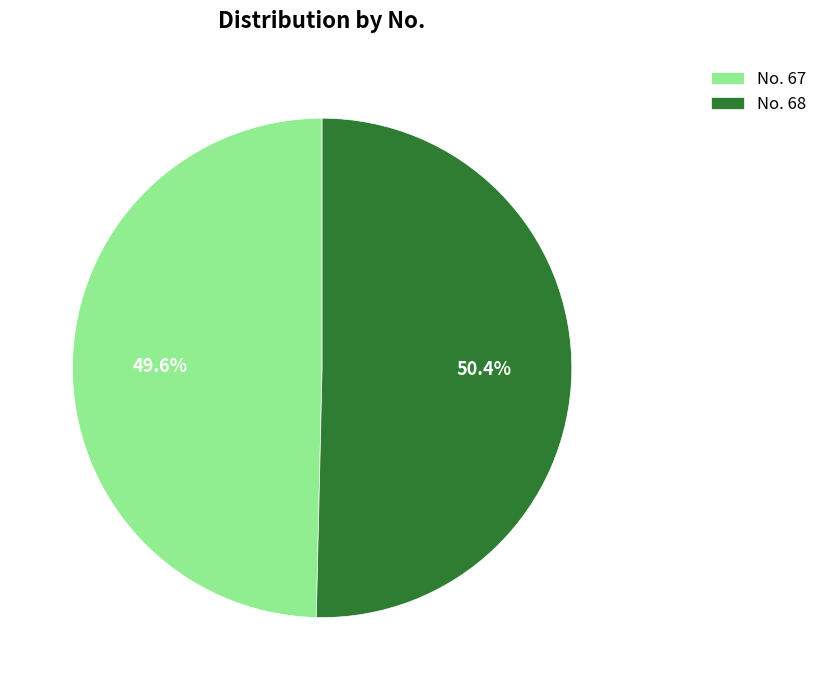

Which category accounts for the majority?

No. 68